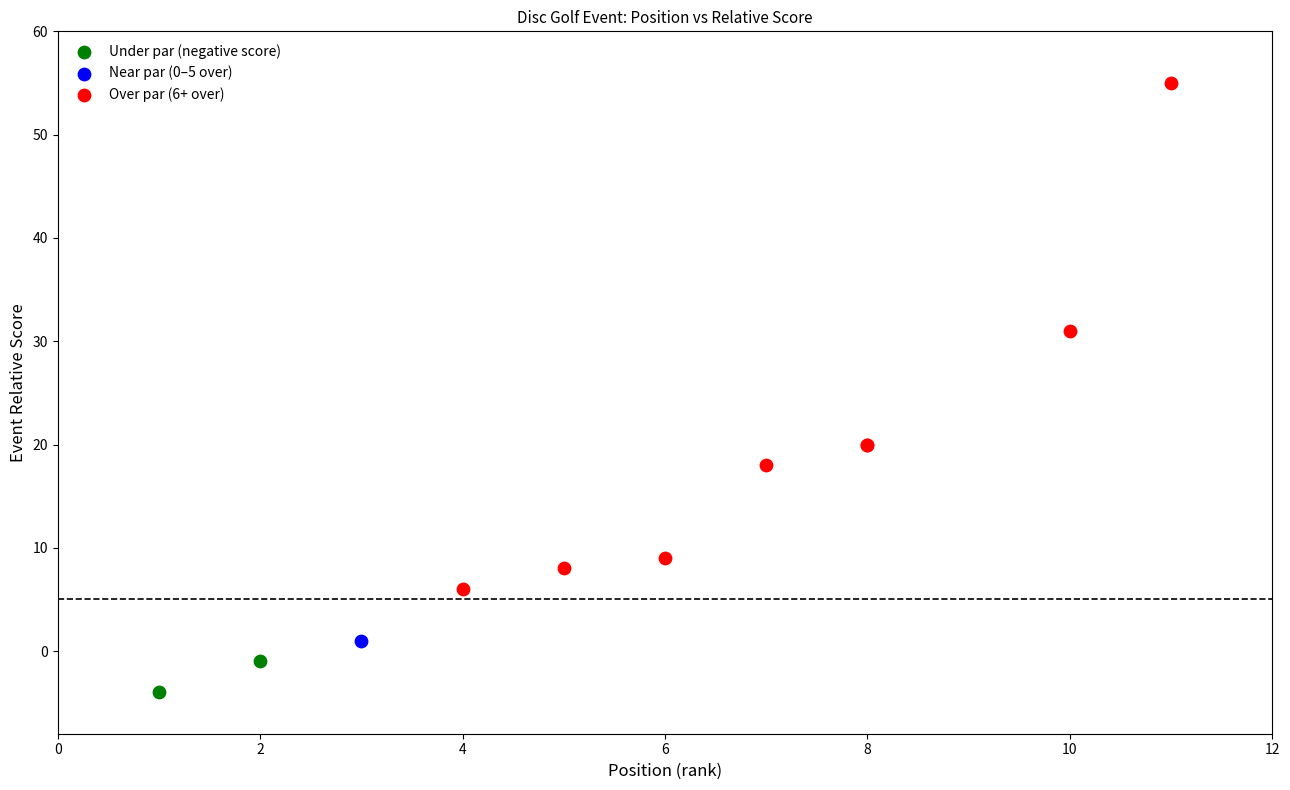

Which series reaches the minimum Y coordinate?

Under par (negative score)